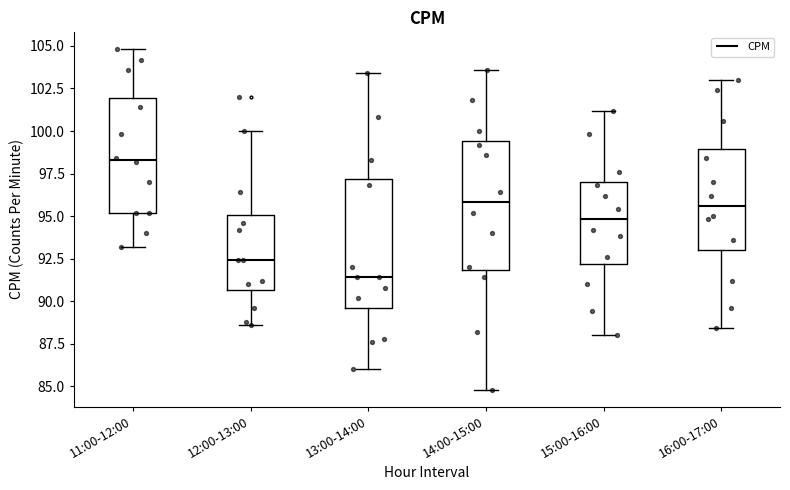

Reading left to right, transcribe this box plot: for each box, give where its median line is, the range the box spans, and where its two whiskers end, as read against the y-axis. The values are not printed on the chart, so give them approximately, as read against the axis.

11:00-12:00: median 98.5, box 95.0 to 102.0, whiskers 93.0 to 105.0
12:00-13:00: median 92.5, box 90.5 to 95.0, whiskers 88.5 to 100.0
13:00-14:00: median 91.5, box 89.5 to 97.0, whiskers 86.0 to 103.5
14:00-15:00: median 96.0, box 92.0 to 99.5, whiskers 85.0 to 103.5
15:00-16:00: median 95.0, box 92.0 to 97.0, whiskers 88.0 to 101.0
16:00-17:00: median 95.5, box 93.0 to 99.0, whiskers 88.5 to 103.0